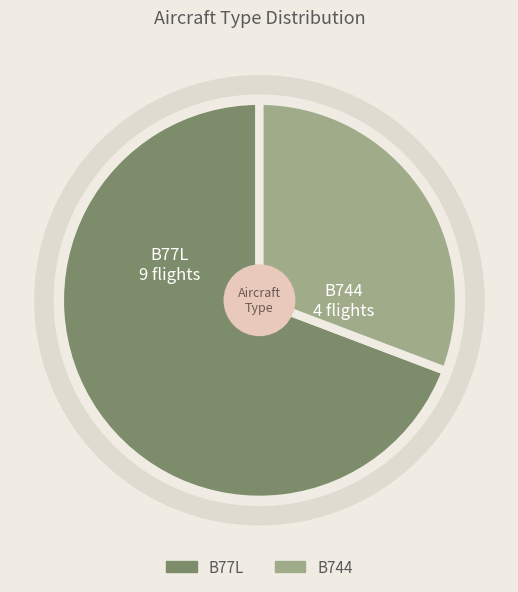

True or false: B744 accounts for 16% of the total.

False